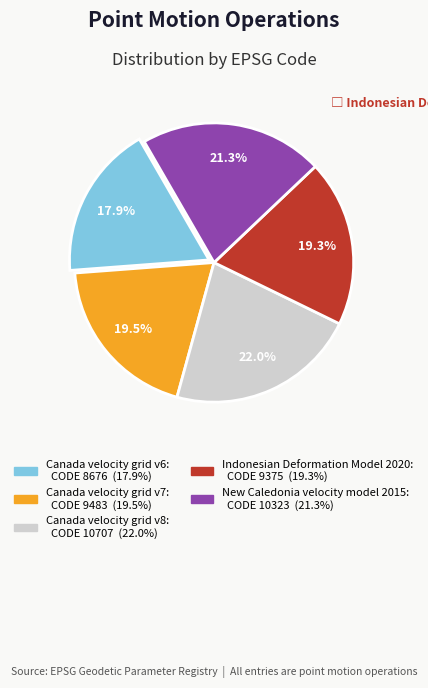

What is the total percentage of Indonesian Deformation Model 2020 and Canada velocity grid v7?

38.8%